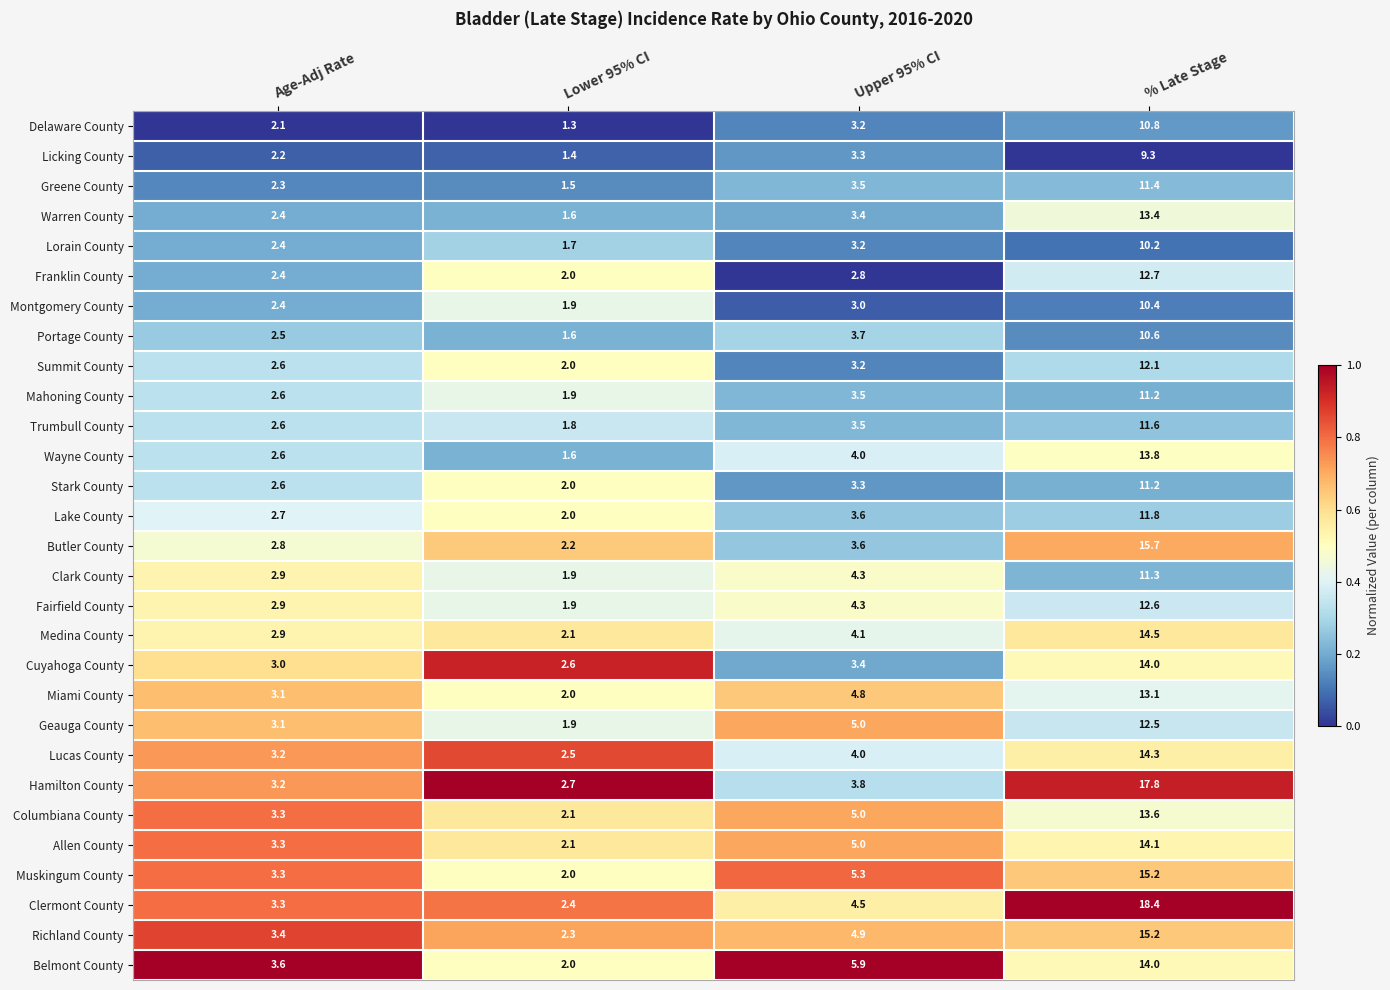

What is the total value across all series at Upper 95% CI?

115.1